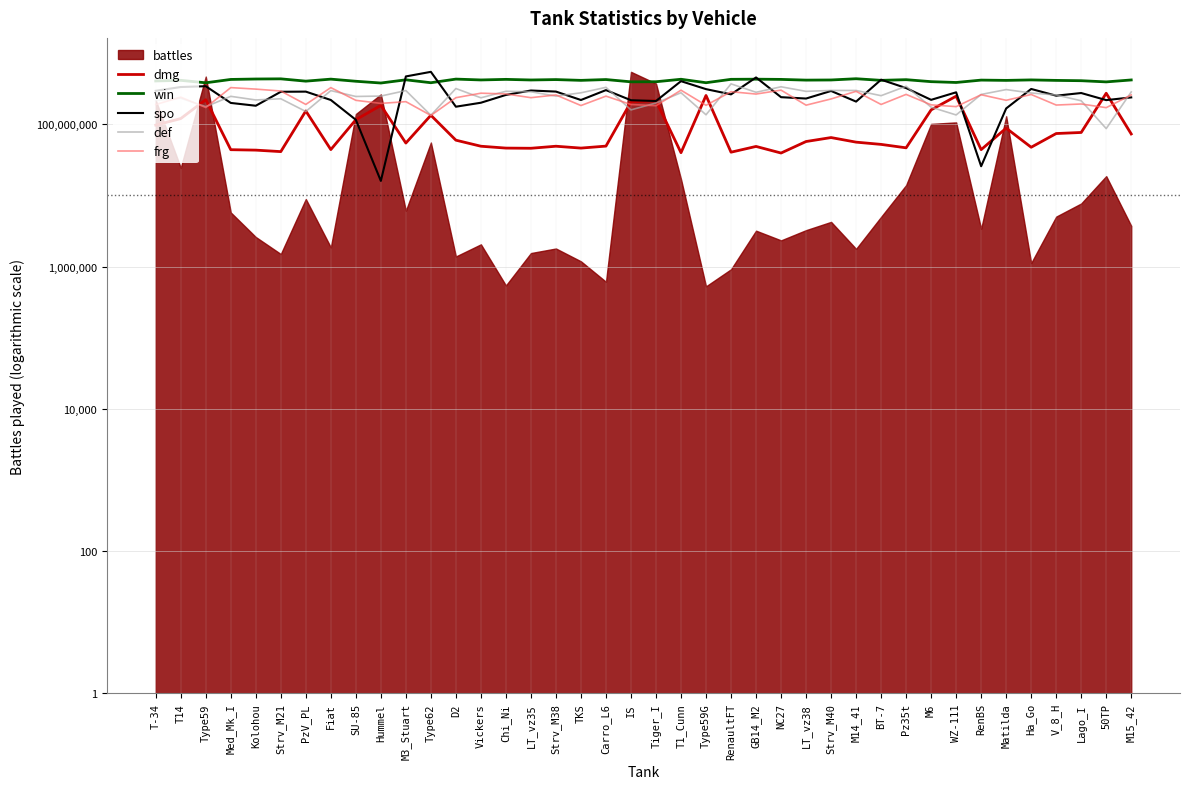

True or false: win has a value of 87365202.8 at IS.

False